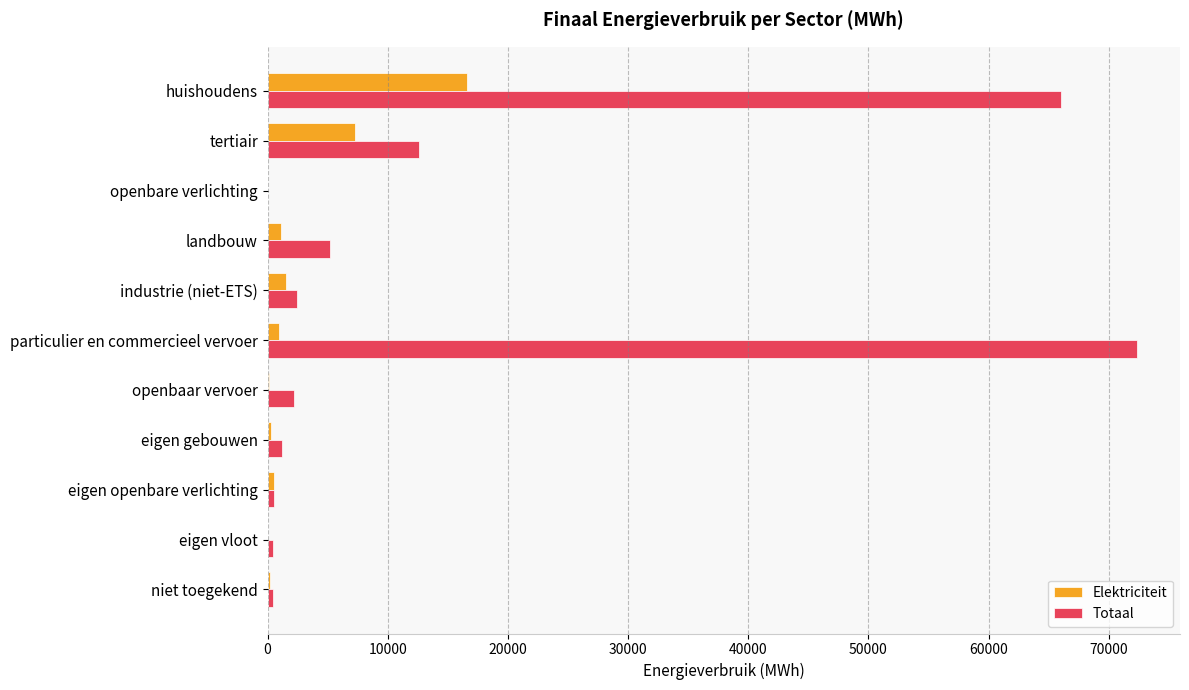

The value of Totaal at tertiair is 12590.8. True or false?

True